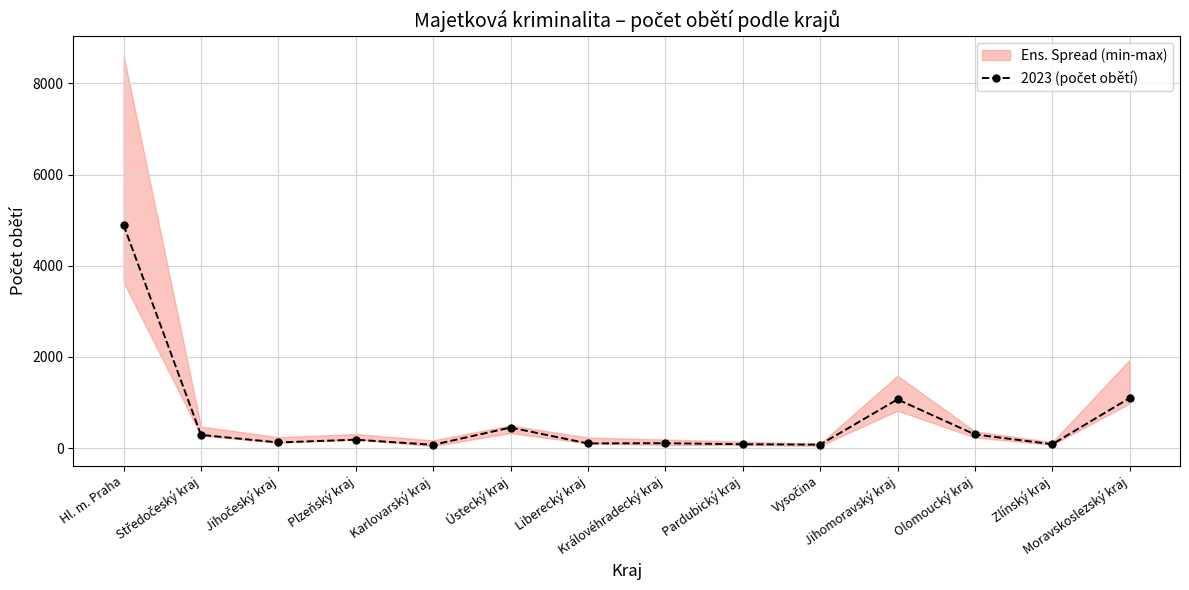

What is the change in value from Karlovarský kraj to Olomoucký kraj?

+227